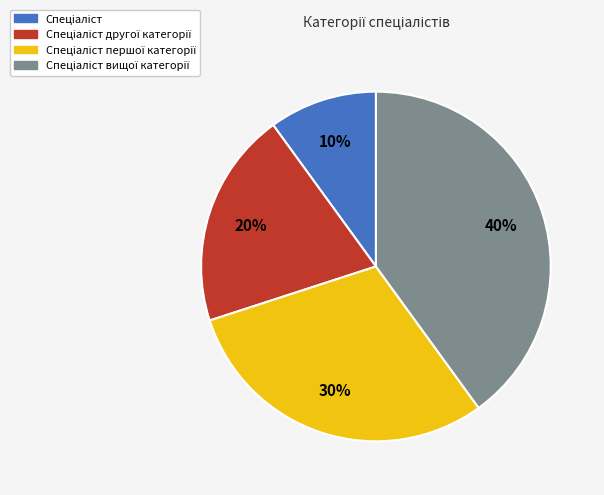

To the nearest percent, what is the average slice percentage?

25%